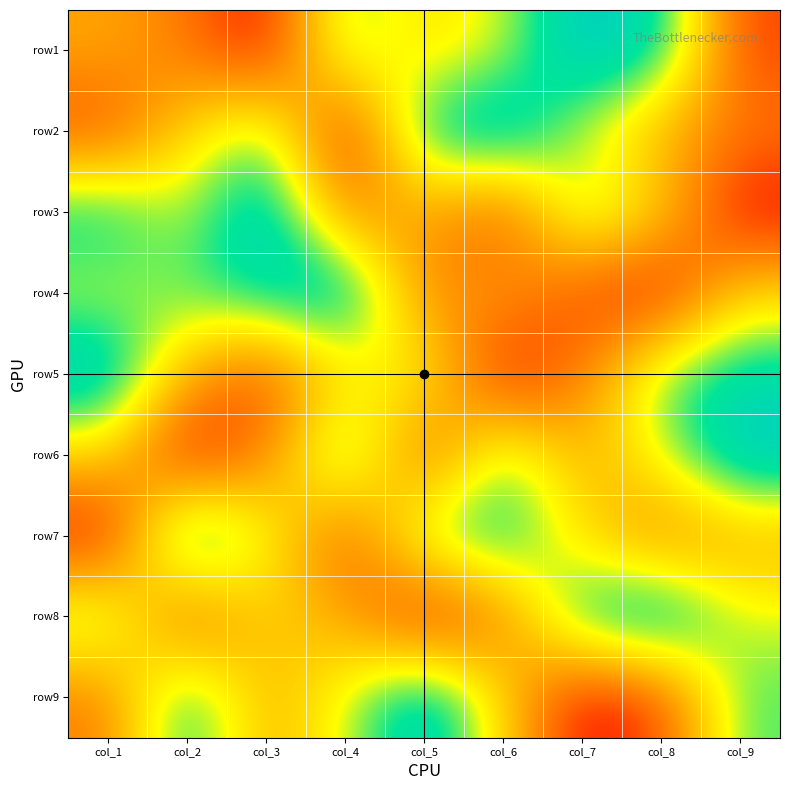

Reading left to right, extract all data points from this chart.

row1: col_1=4	col_2=3	col_3=1	col_4=7	col_5=5	col_6=6	col_7=9	col_8=8	col_9=2
row2: col_1=2	col_2=5	col_3=7	col_4=1	col_5=8	col_6=9	col_7=6	col_8=4	col_9=3
row3: col_1=8	col_2=6	col_3=9	col_4=3	col_5=4	col_6=2	col_7=7	col_8=5	col_9=1
row4: col_1=6	col_2=7	col_3=8	col_4=9	col_5=3	col_6=4	col_7=2	col_8=1	col_9=5
row5: col_1=9	col_2=4	col_3=2	col_4=5	col_5=6	col_6=1	col_7=3	col_8=7	col_9=8
row6: col_1=5	col_2=1	col_3=3	col_4=8	col_5=2	col_6=7	col_7=4	col_8=6	col_9=9
row7: col_1=1	col_2=9	col_3=6	col_4=2	col_5=7	col_6=8	col_7=5	col_8=3	col_9=4
row8: col_1=7	col_2=2	col_3=5	col_4=4	col_5=1	col_6=3	col_7=8	col_8=9	col_9=6
row9: col_1=3	col_2=8	col_3=4	col_4=6	col_5=9	col_6=5	col_7=1	col_8=2	col_9=7